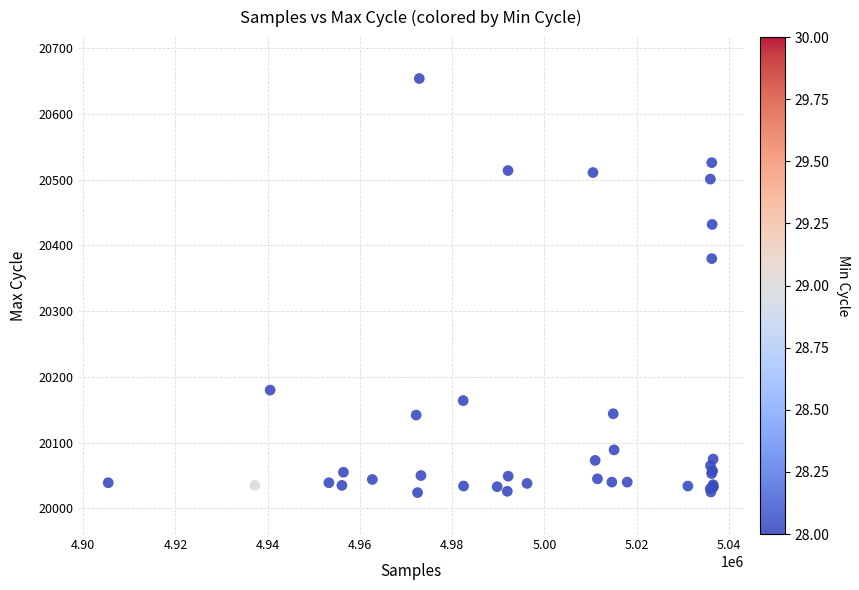

What Y value in the scatter plot is closest to 20339?

20380